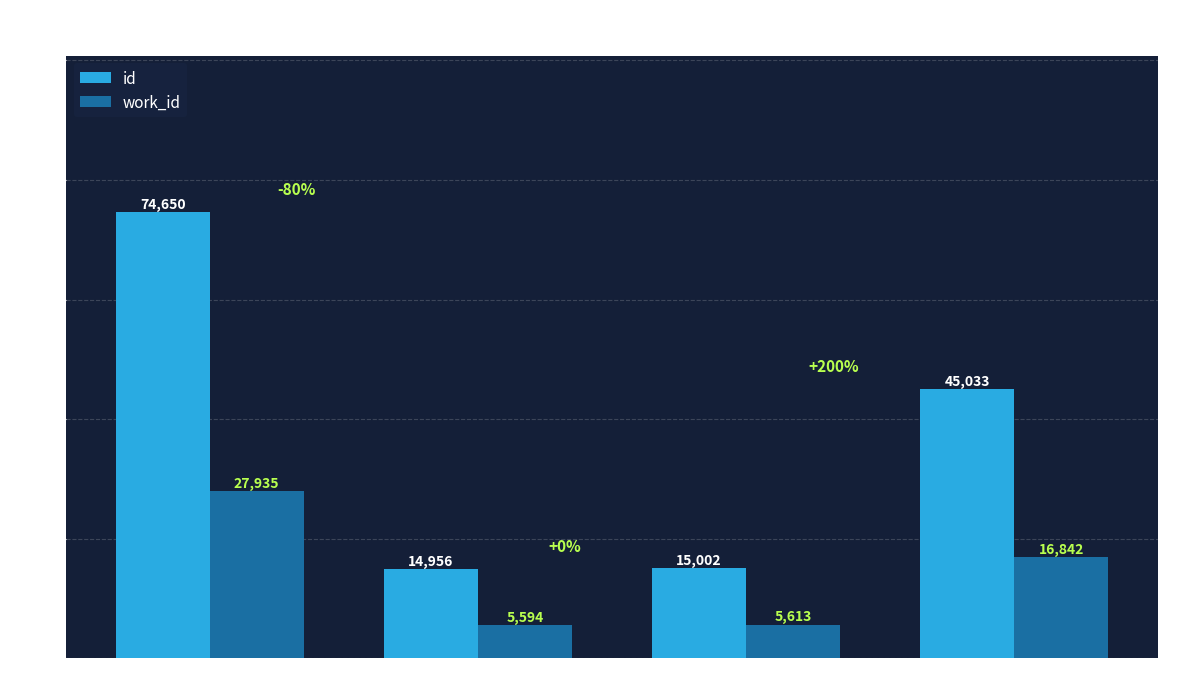

Which series has the largest total across all categories?

id